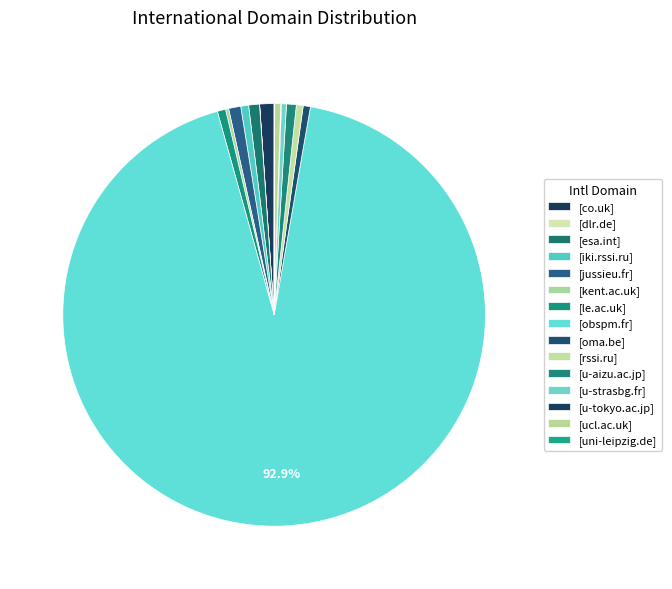

Is there a majority slice in this chart?

Yes